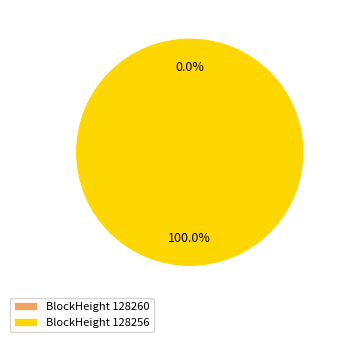

Is it true that 128260 is 0% of the pie?

True